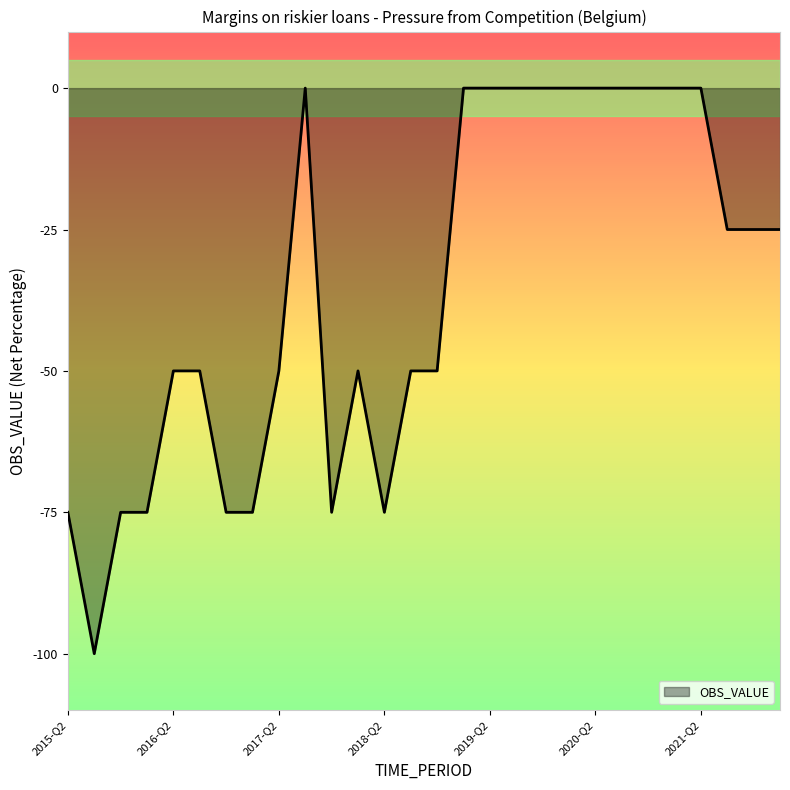

What is the difference between the maximum and minimum values?

100